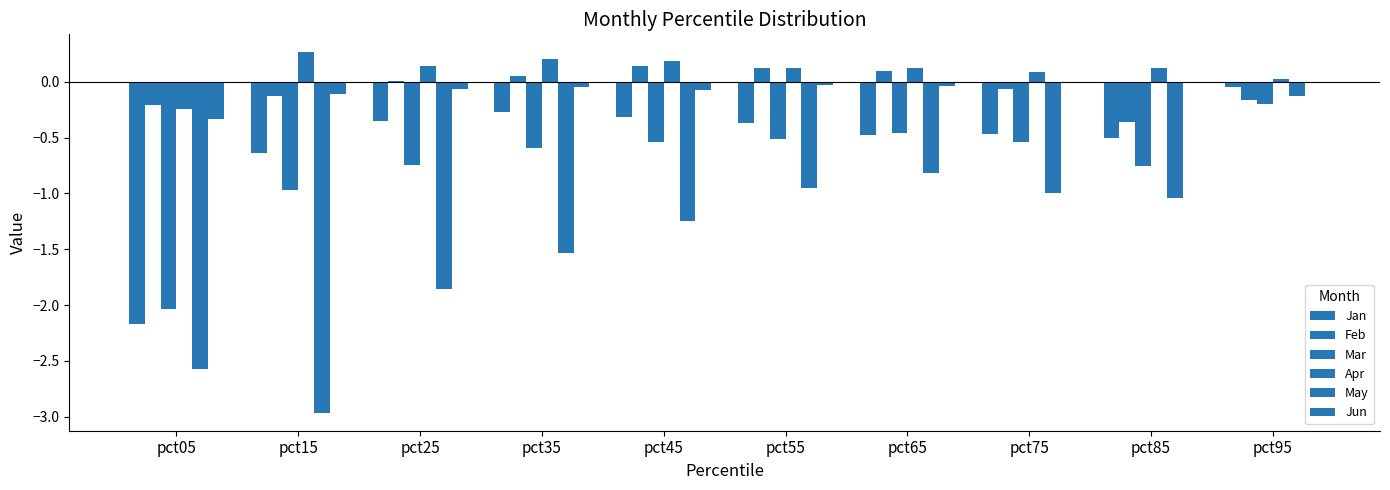

What is the difference between the highest and lowest values at pct35?

1.7